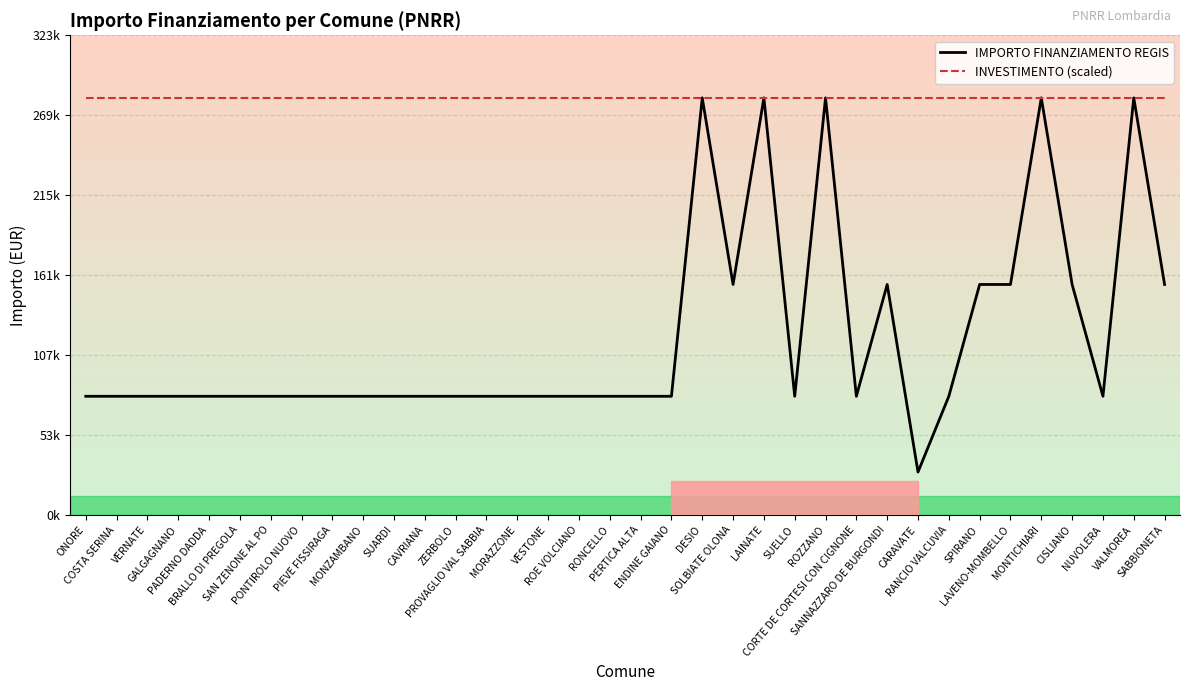

True or false: IMPORTO FINANZIAMENTO REGIS has more than 1 interior local peaks.

True